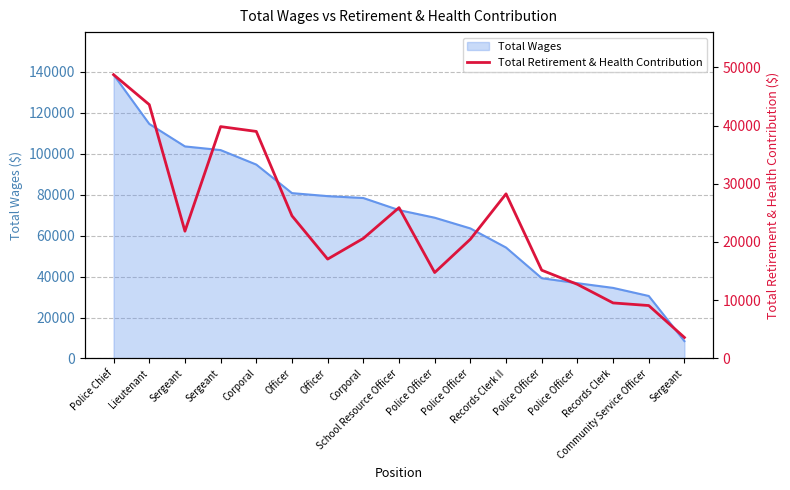

What is the minimum value shown in the chart?

3600